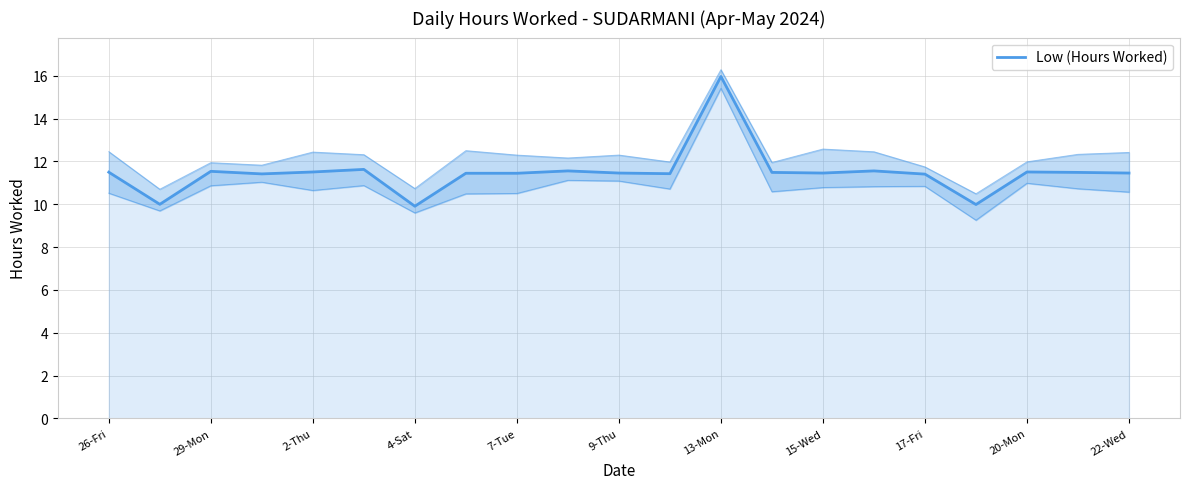

Which has a higher value, 14 or 19?

19